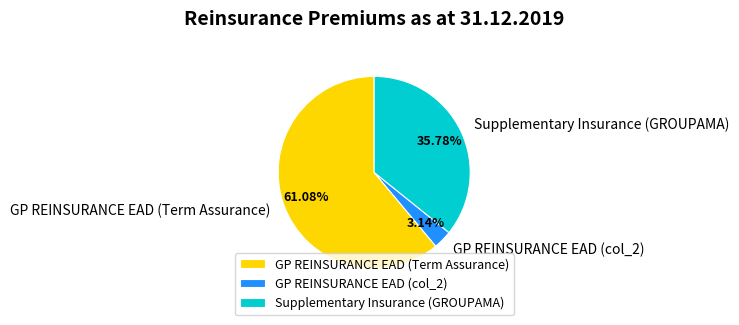

To the nearest percent, what portion does GP REINSURANCE EAD (col_2) represent?

3%